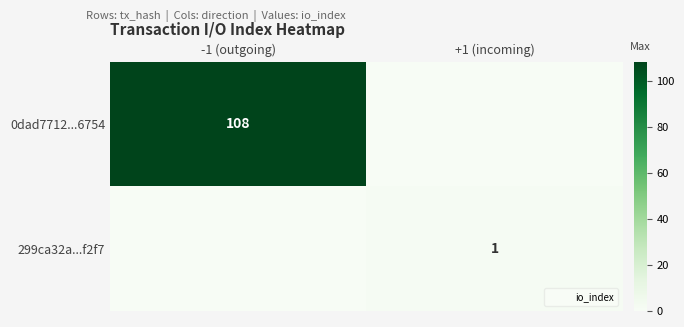

Between -1 (outgoing) and +1 (incoming), which series saw the biggest shift?

0dad7712...6754